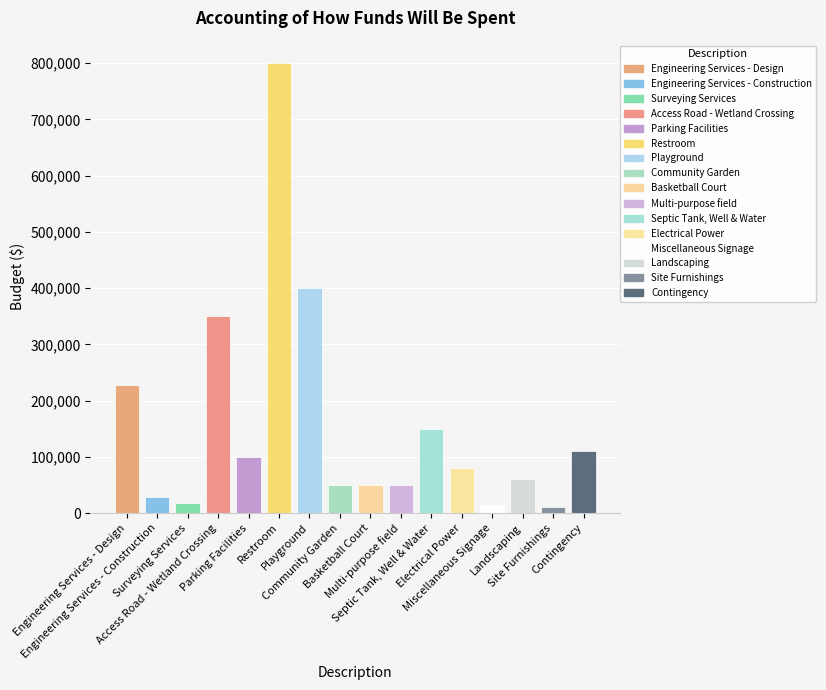

What is the greatest value displayed?

800000